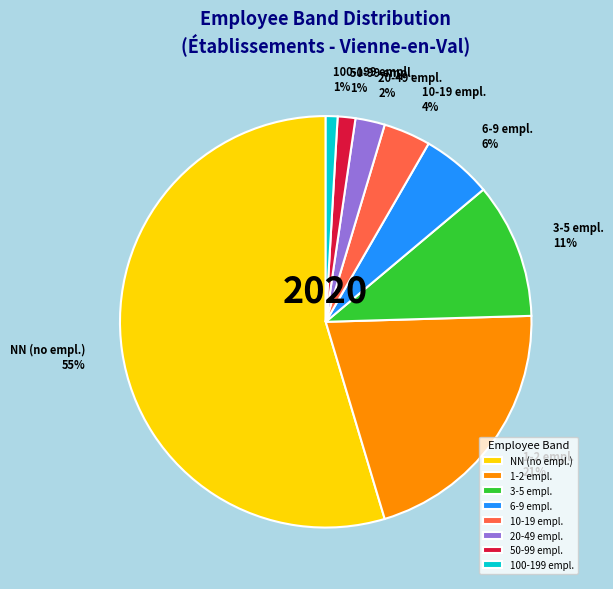

Which slice represents more than half of the pie?

NN (no empl.)